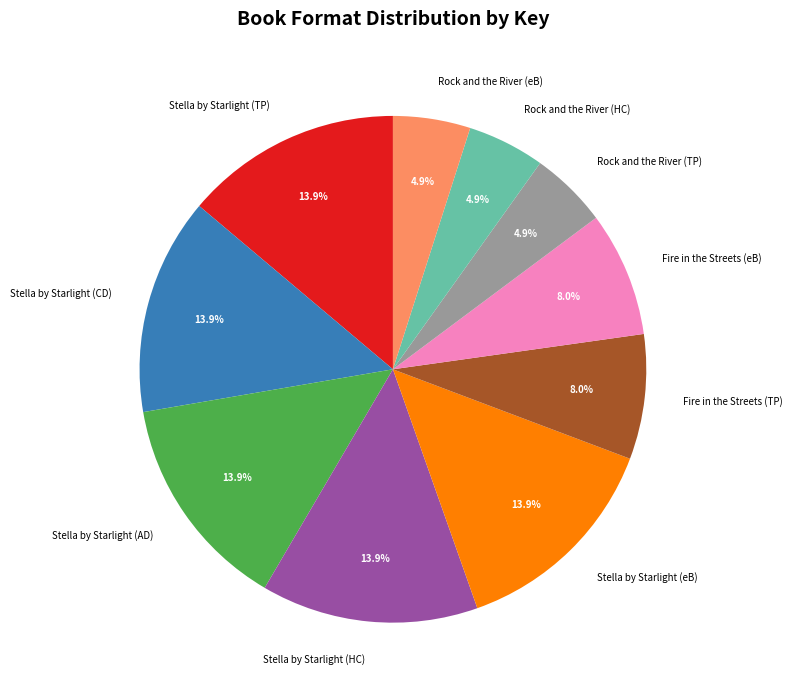

Does any single category account for the majority?

No